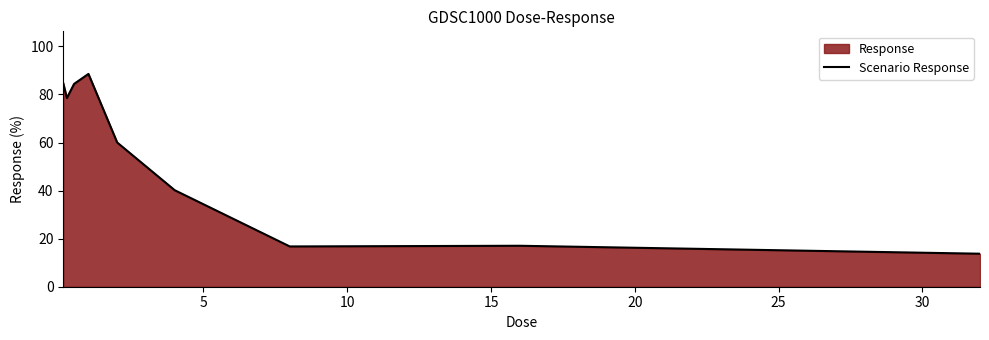

What is the maximum value shown in the chart?

88.6